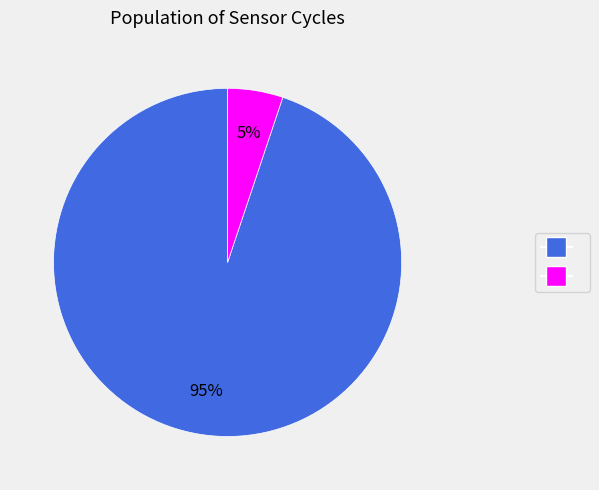

To the nearest percent, what is the difference between the largest and smallest slice percentages?

90%